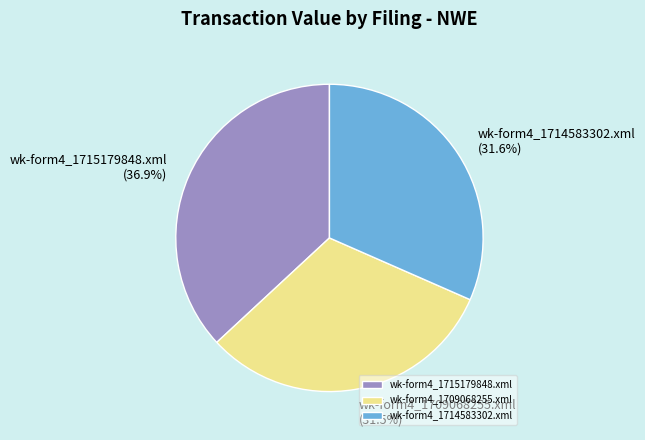

Does wk-form4_1709068255.xml account for over 50% of the chart?

No